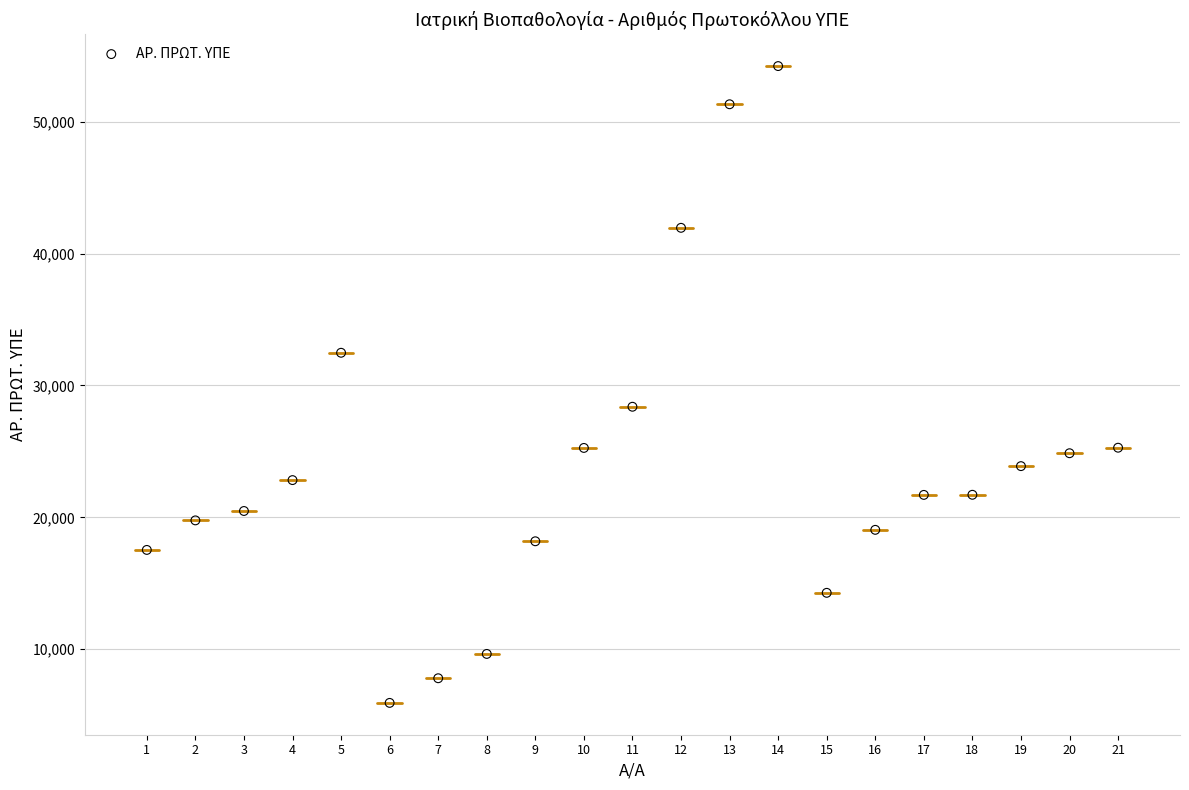

What Y value in the scatter plot is closest to 30076?

28388